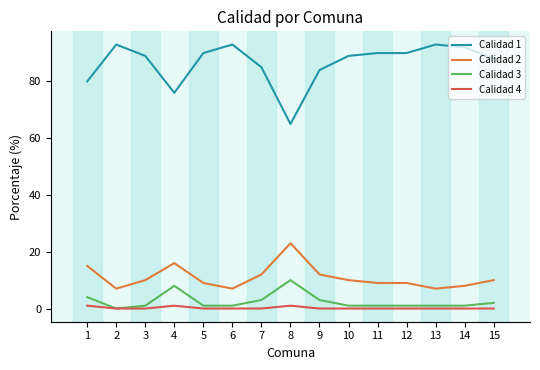

Where is Calidad 3 nearest to the value 5?

1